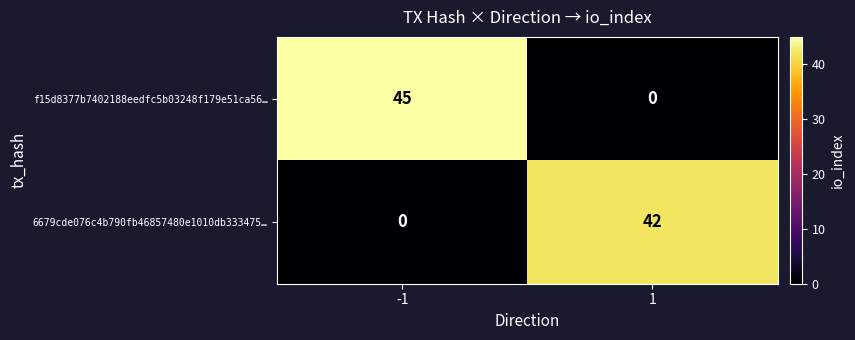

How many values in the f15d8377b7402188eedfc5b03248f179e51ca56… series are below 45?

1